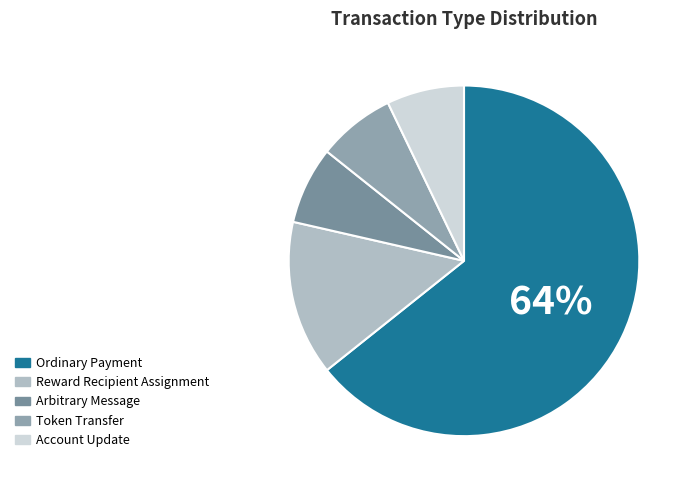

To the nearest percent, what is the difference between the largest and smallest slice percentages?

57%